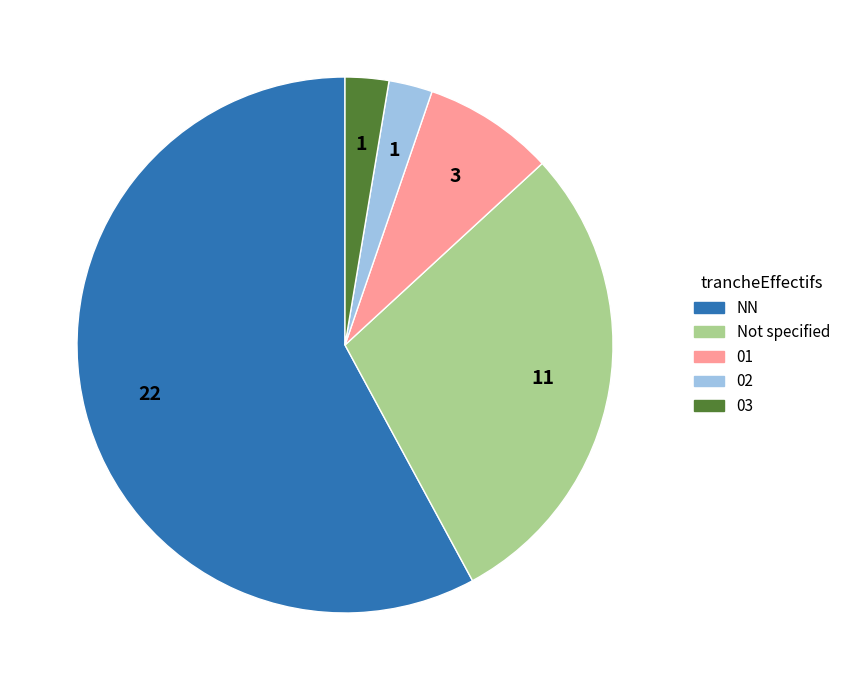

How many slices are in this pie chart?

5